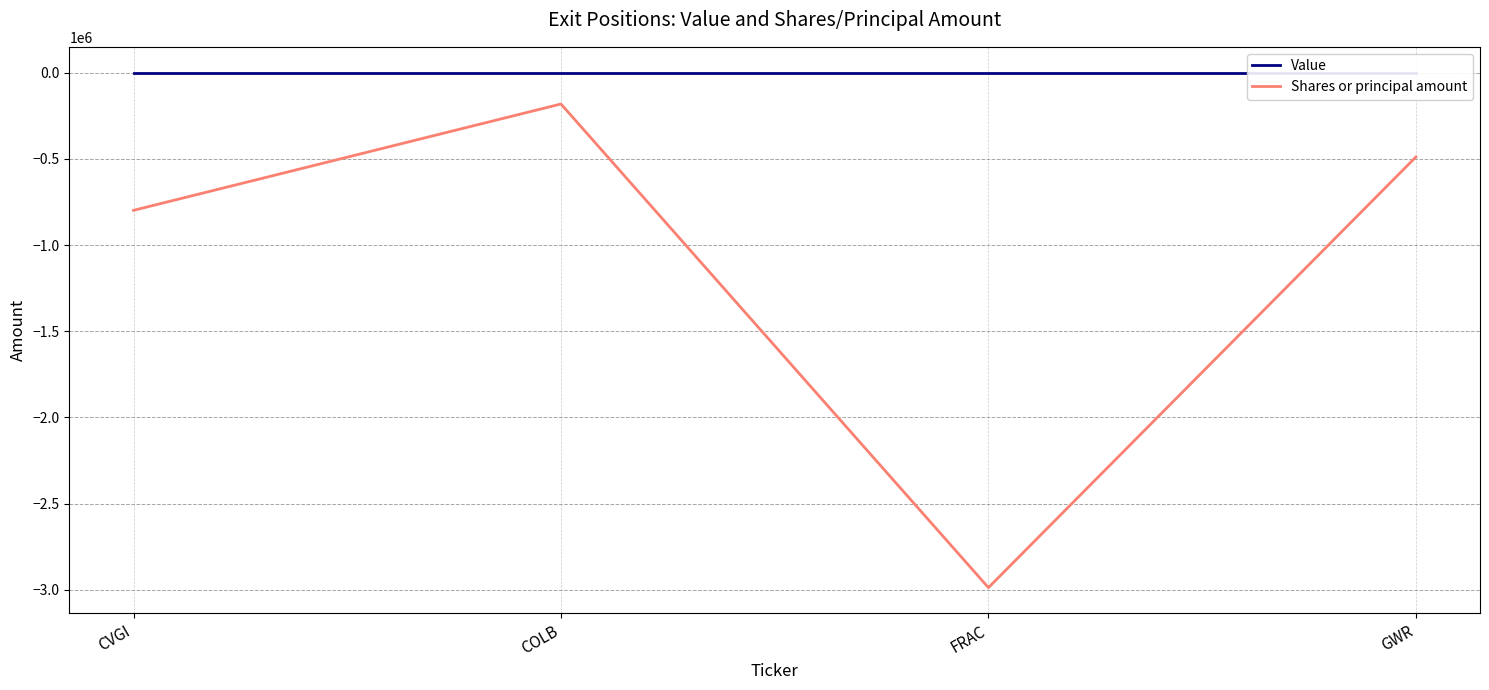

True or false: Value has more than 0 interior local peaks.

False